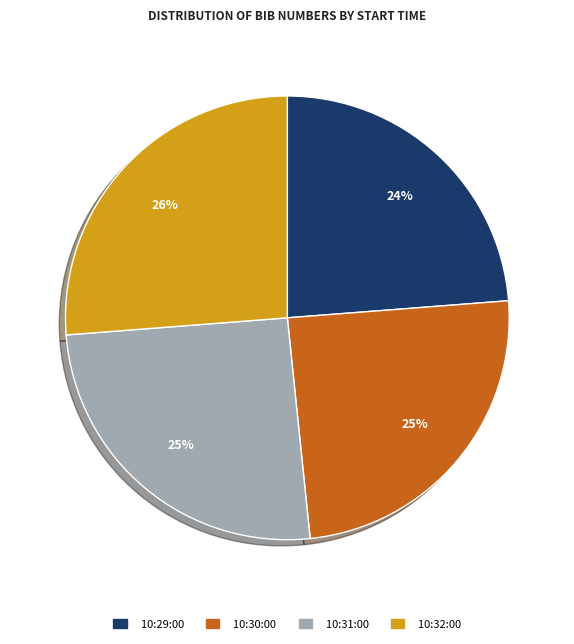

How many slices are in this pie chart?

4